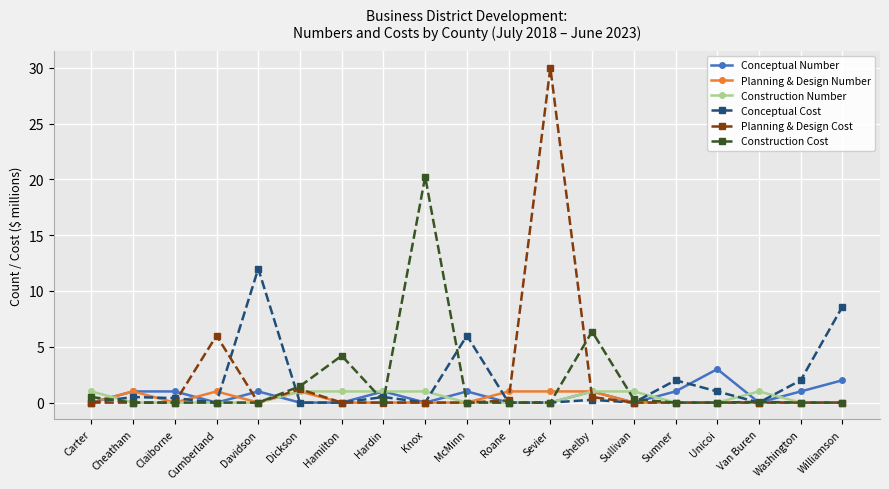

The Planning & Design Cost series shows 30.0 at Sevier. True or false?

True